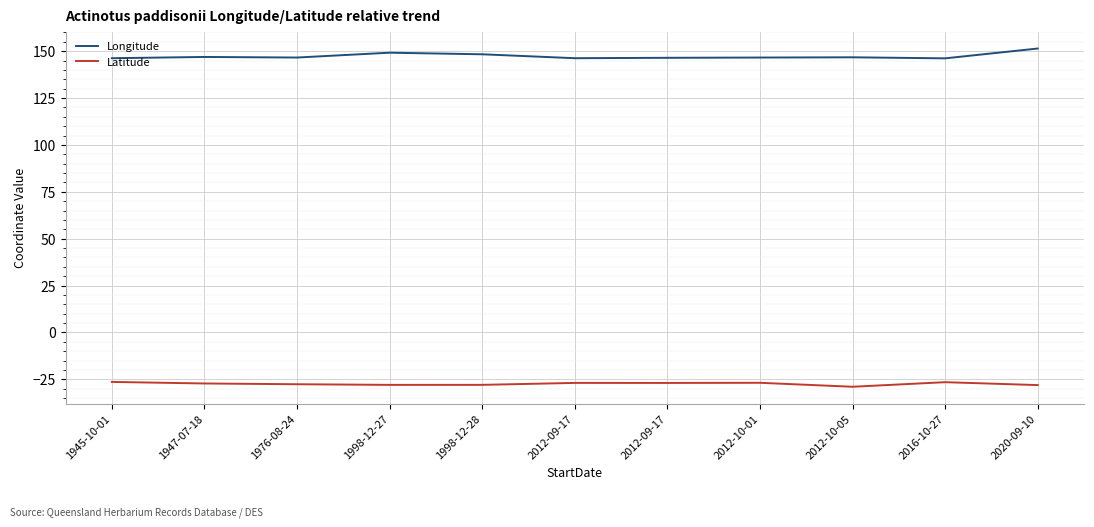

True or false: Latitude and Longitude cross at least once.

False